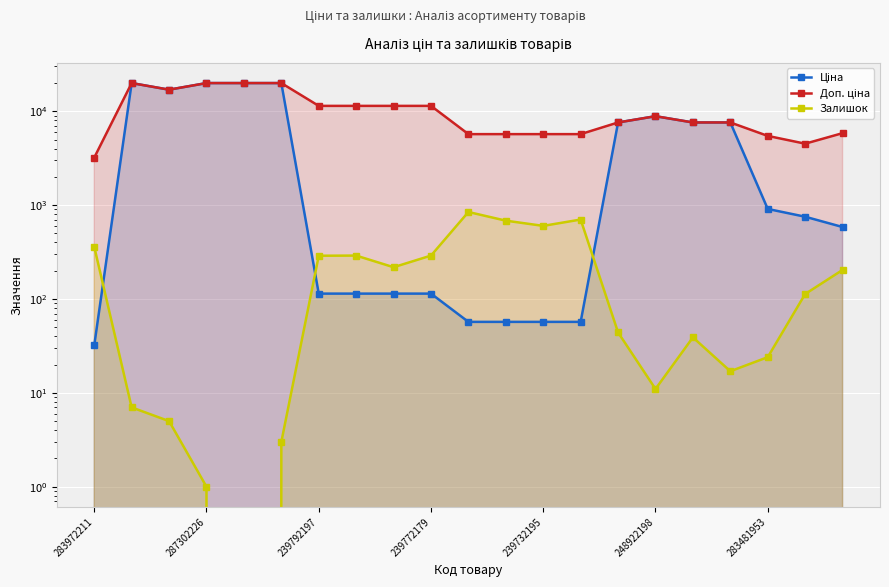

Which series changed the most between 8 and 13?

Доп. ціна